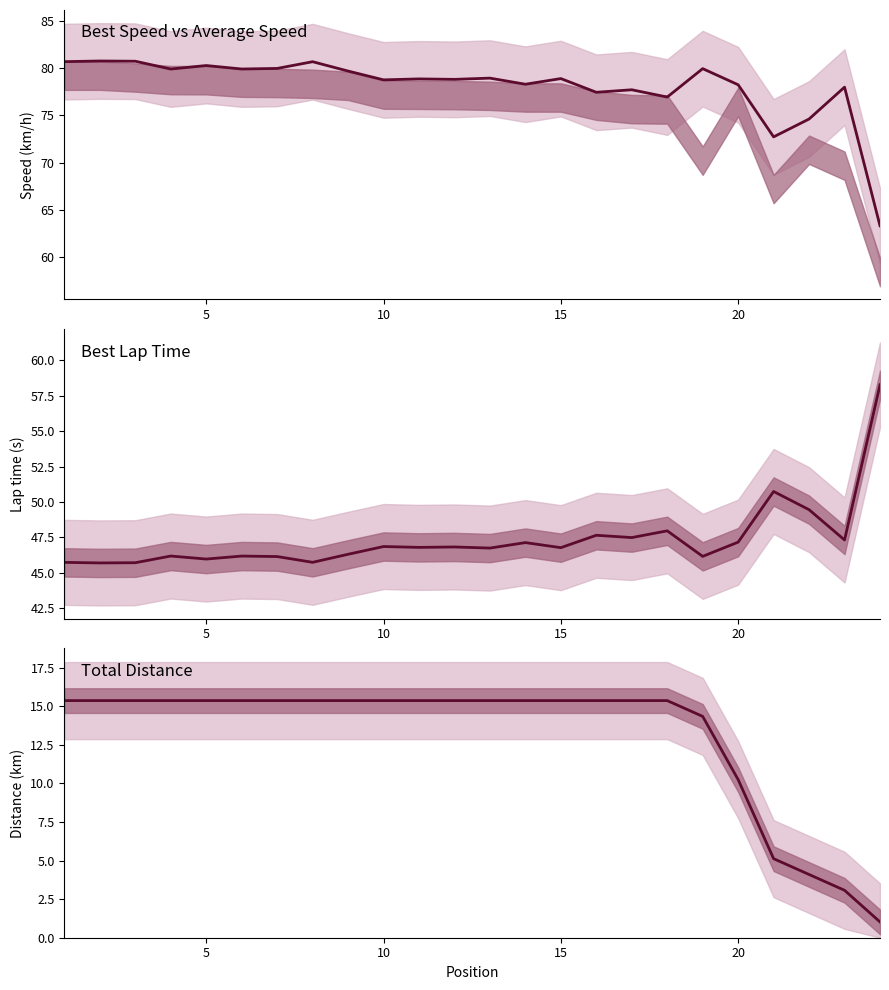

Rank the series by their average value, from highest to lowest.

Best Speed, Best Lap time, Total Distance